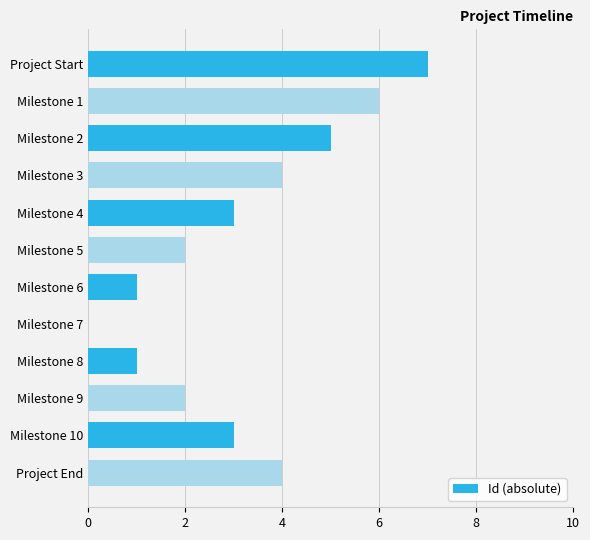

True or false: the data shows 4 at Milestone 7.

False